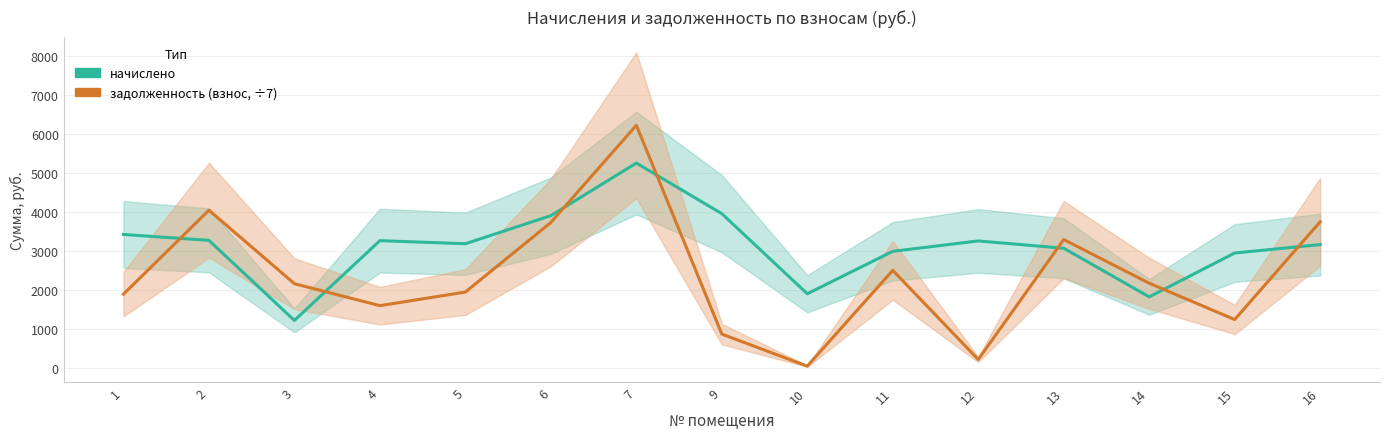

What is the spread (max minus min) of values at 1?

1529.9